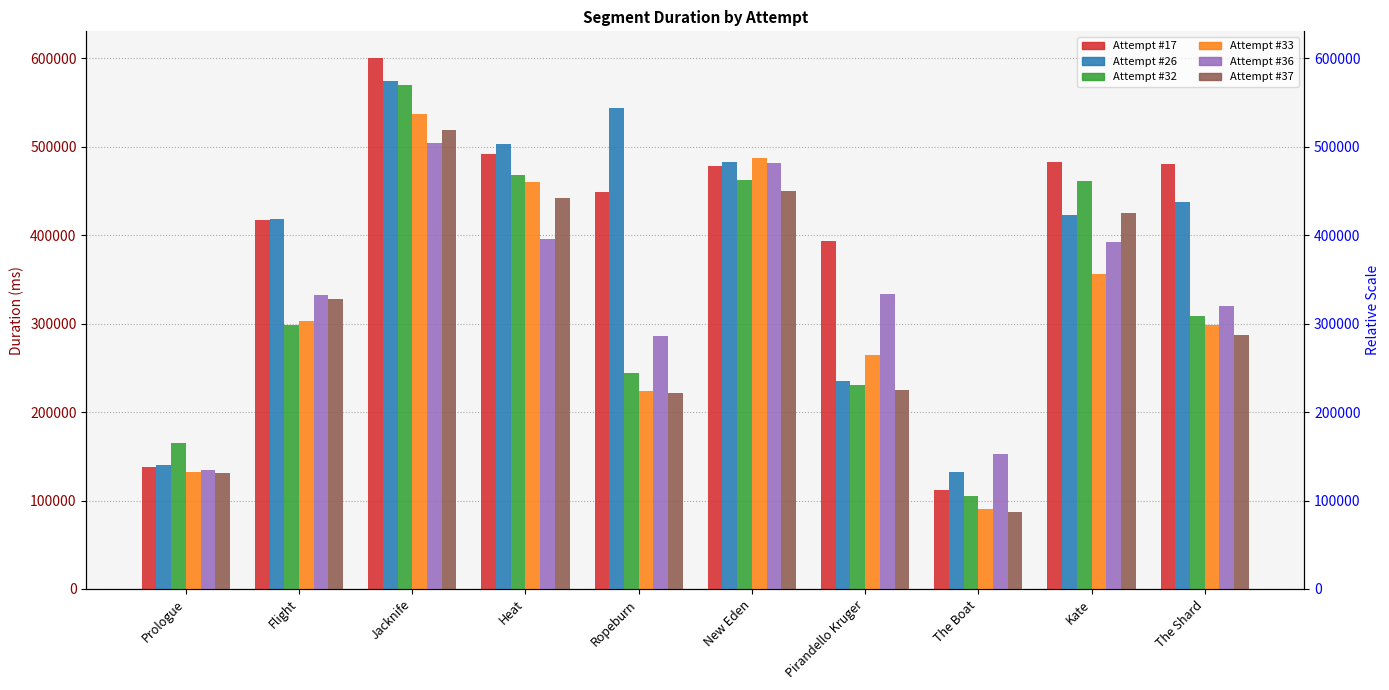

Is the value of Attempt #36 at The Boat greater than the value of Attempt #37 at Pirandello Kruger?

No